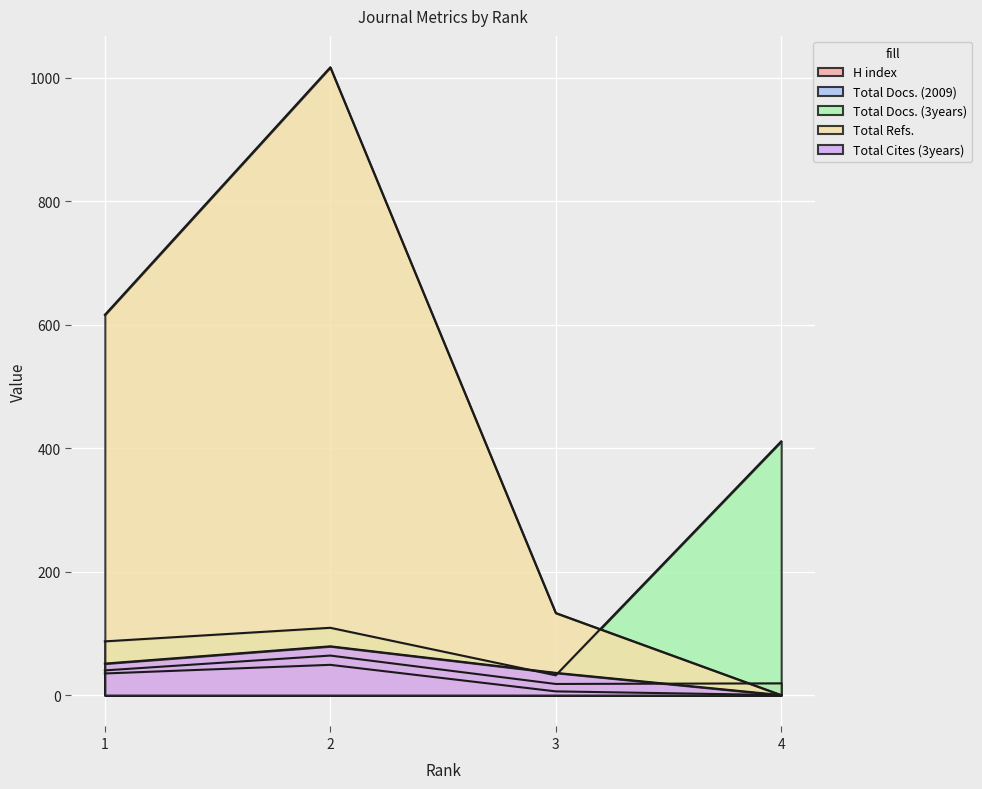

At which category does Total Docs. (2009) reach its first local peak?

2